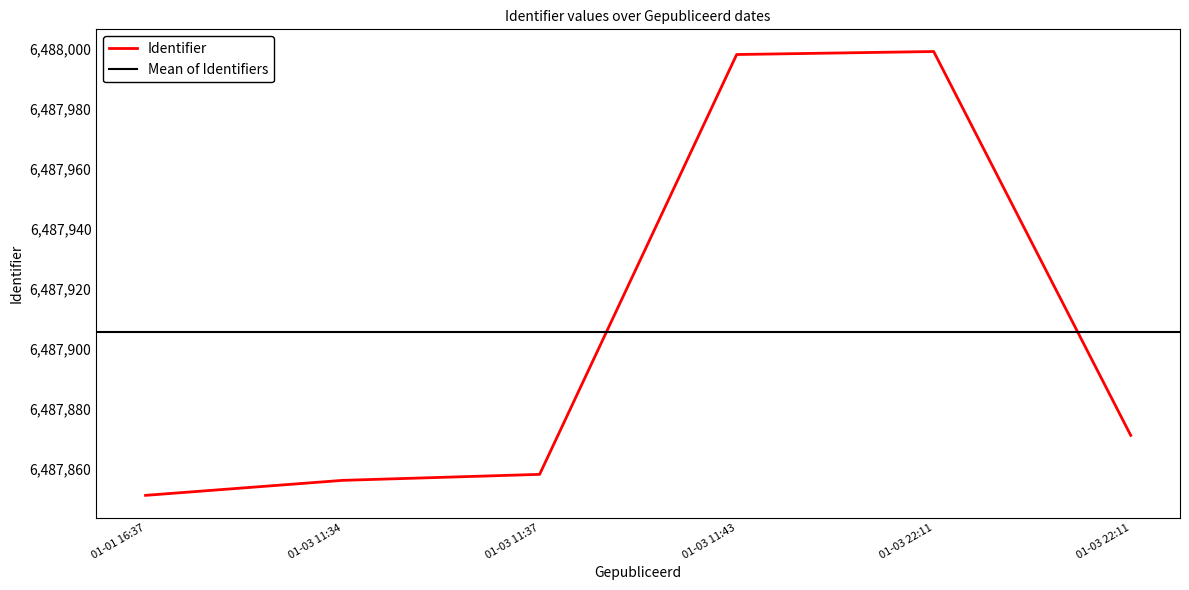

Which has a higher value, 01-03 11:43 or 01-03 11:34?

01-03 11:43